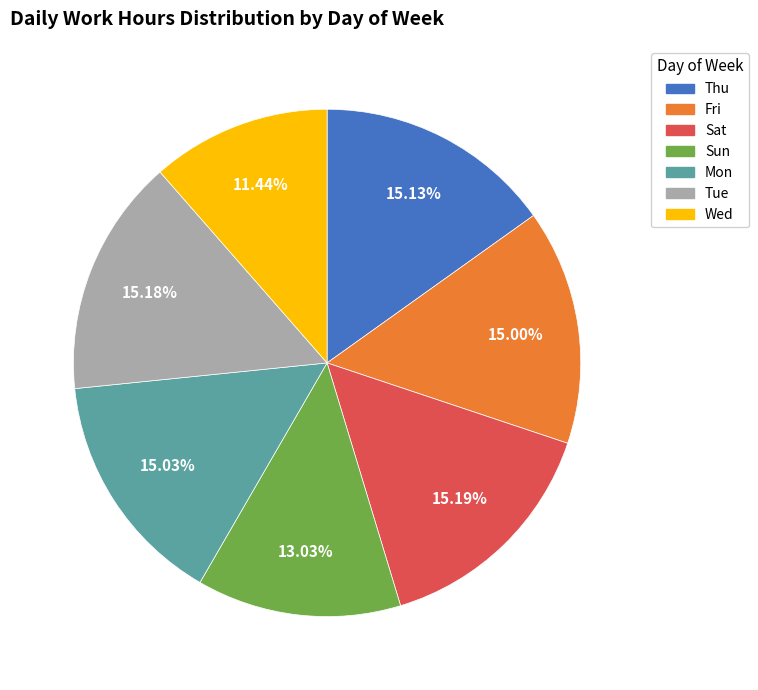

Is there a majority slice in this chart?

No